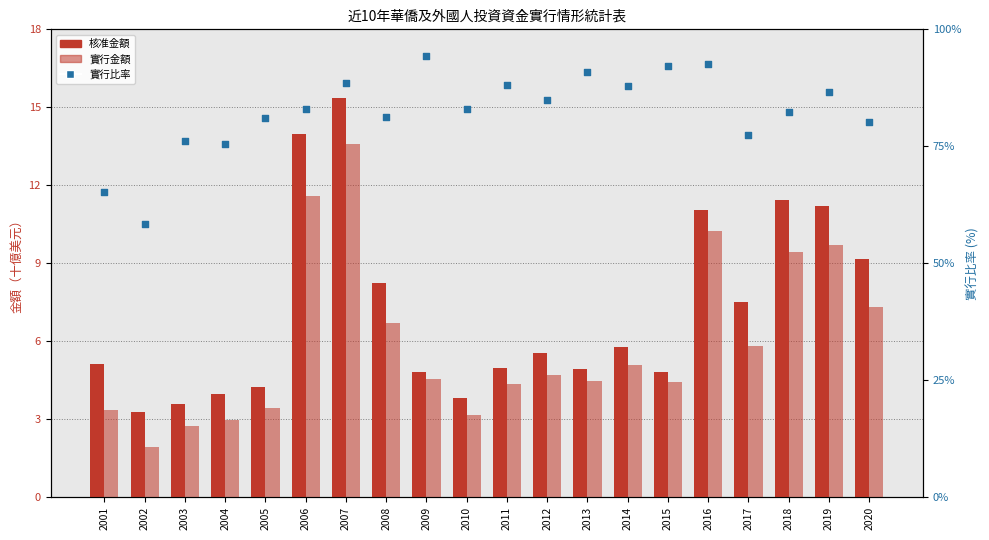

At which category is the sum across all series the highest?

2007